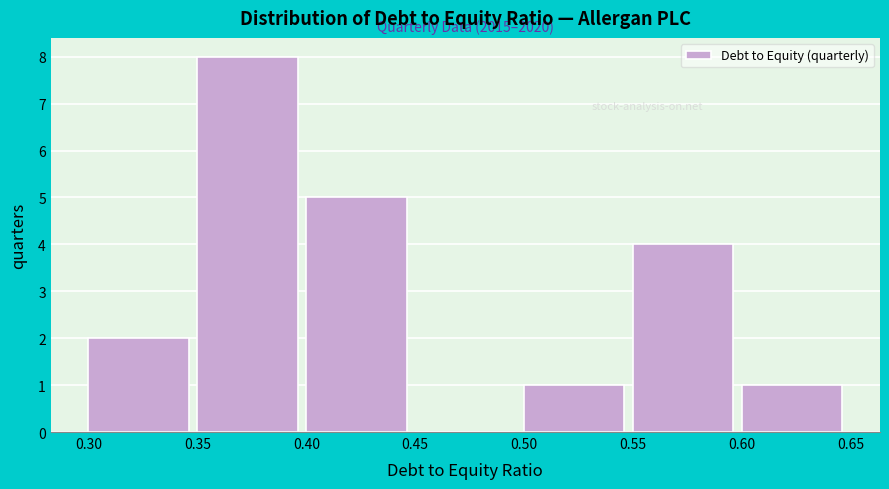

Over which range of the x-axis is the bar tallest?

0.35 to 0.40